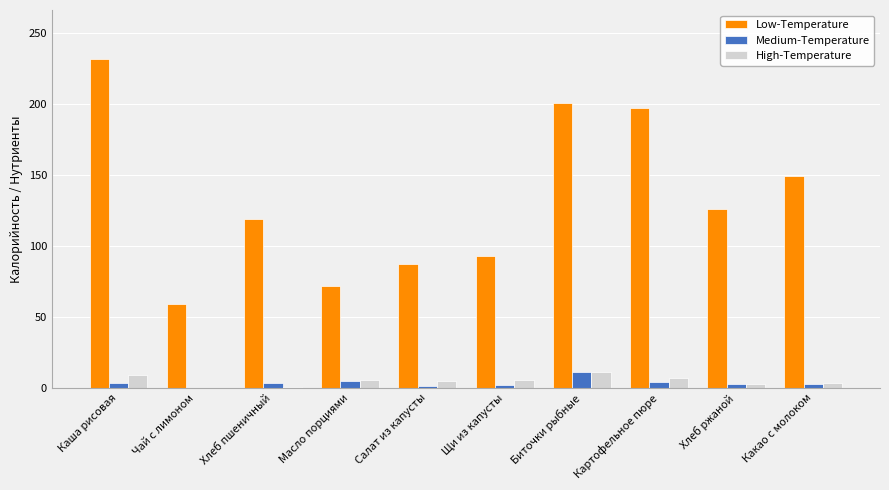

What is the sum of all High-Temperature values?

50.1